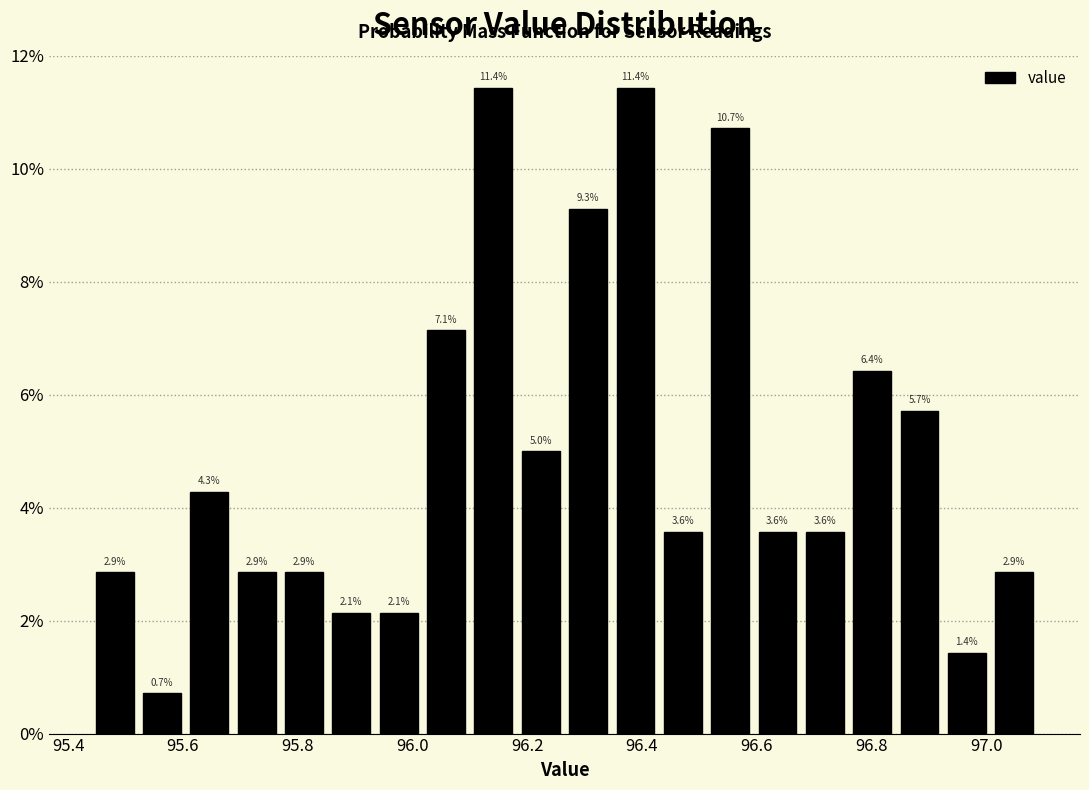

Reading left to right, transcribe this chart: for each bar, give the range it covers on the x-axis and its height. The bar edges are not printed on the chart, so give them approximately, as read against the axis.

95.44 to 95.52: 2.9
95.52 to 95.60: 0.7
95.60 to 95.68: 4.3
95.68 to 95.78: 2.9
95.78 to 95.86: 2.9
95.86 to 95.94: 2.1
95.94 to 96.02: 2.1
96.02 to 96.10: 7.1
96.10 to 96.18: 11.4
96.18 to 96.26: 5.0
96.26 to 96.34: 9.3
96.34 to 96.44: 11.4
96.44 to 96.52: 3.6
96.52 to 96.60: 10.7
96.60 to 96.68: 3.6
96.68 to 96.76: 3.6
96.76 to 96.84: 6.4
96.84 to 96.92: 5.7
96.92 to 97.00: 1.4
97.00 to 97.10: 2.9